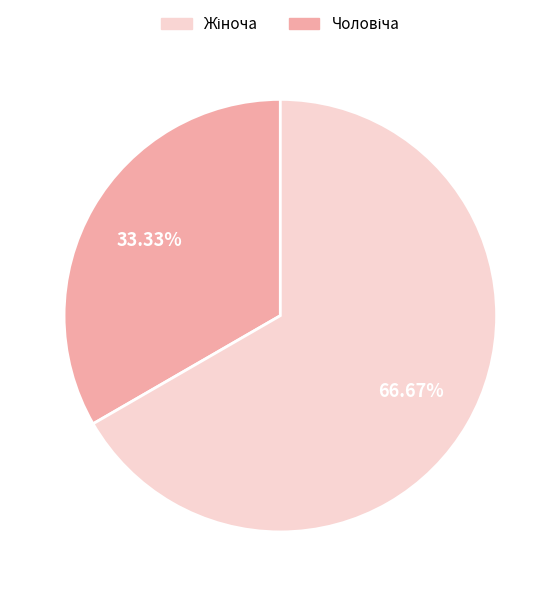

Does any single category account for the majority?

Yes